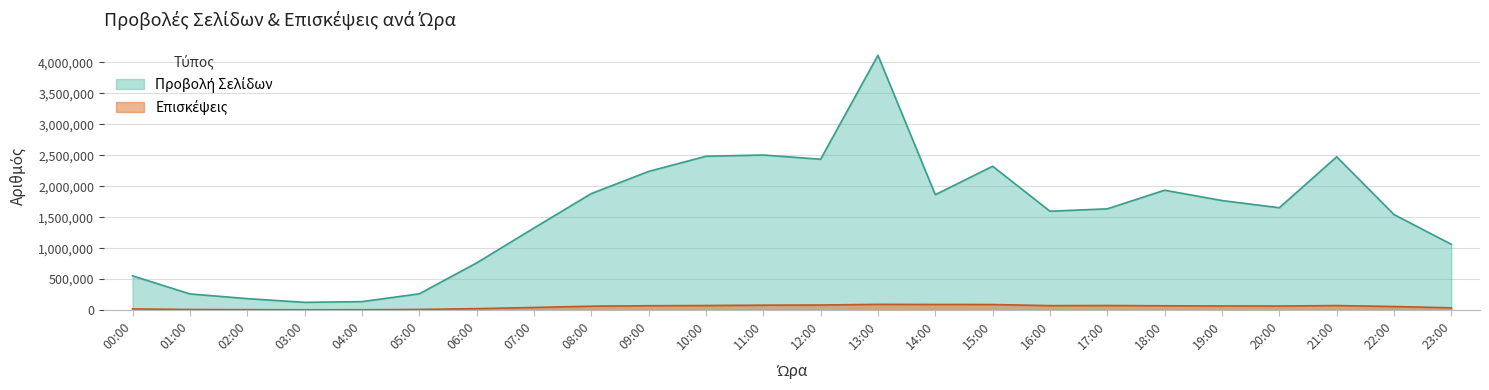

What is the label of the 22nd point from the left?

21:00